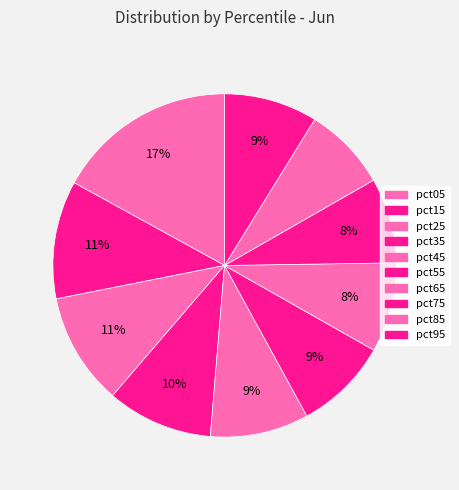

How many segments does this pie chart have?

10